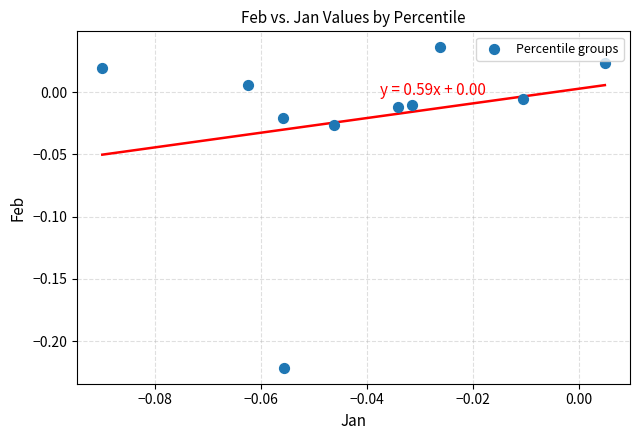

What is the range of Y values (max minus min)?

0.3